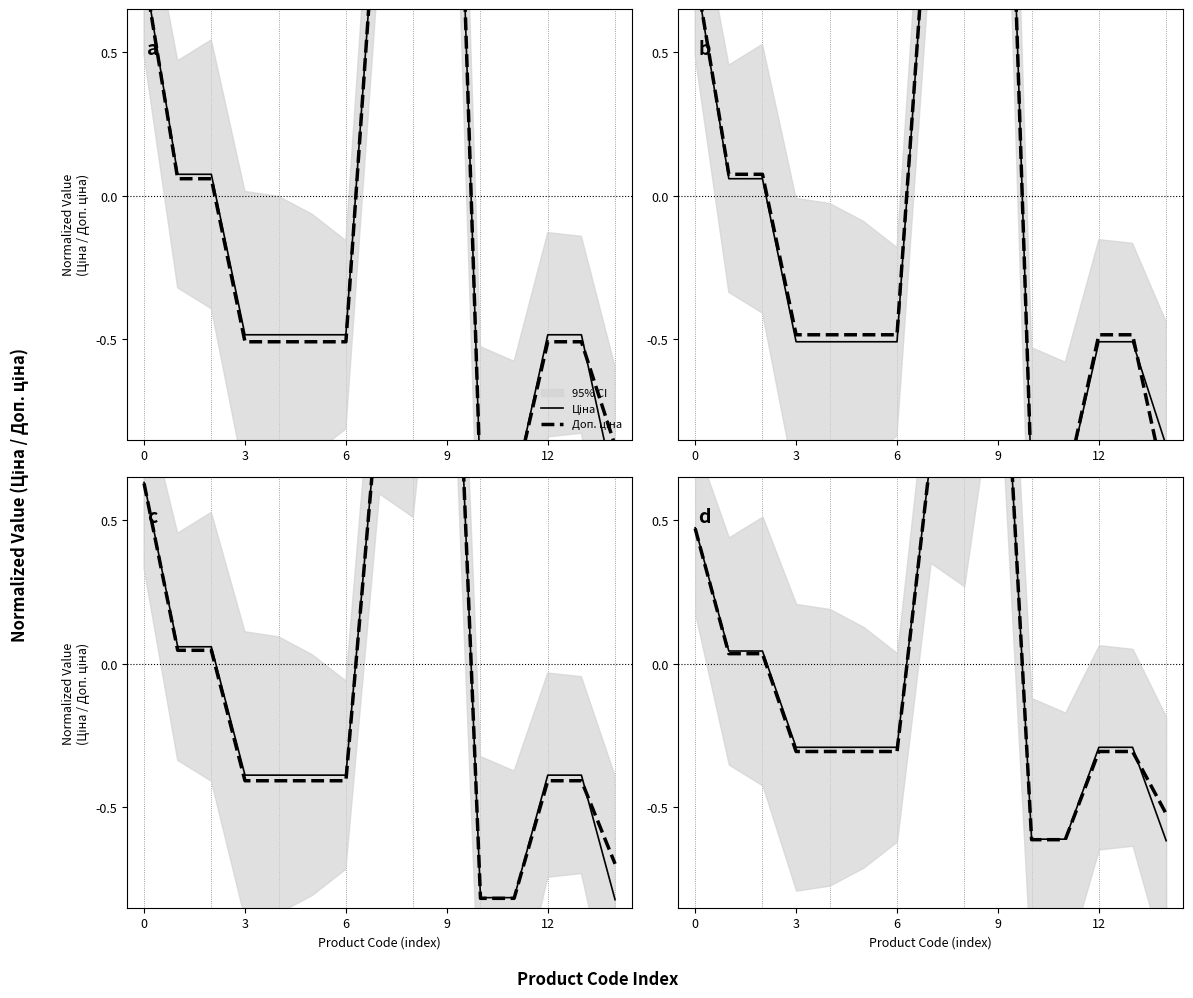

How many lines are shown in the chart?

2